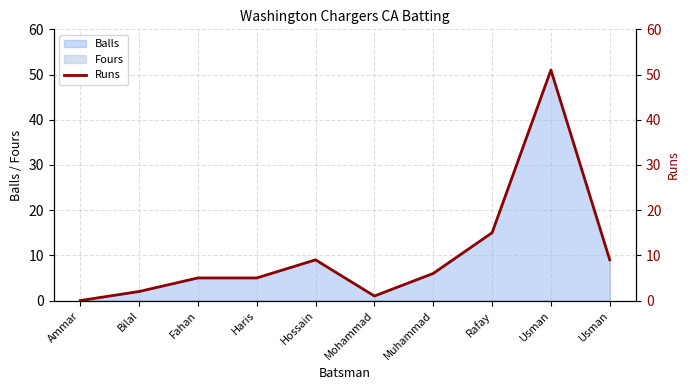

What is the label of the 3rd point from the right?

Rafay